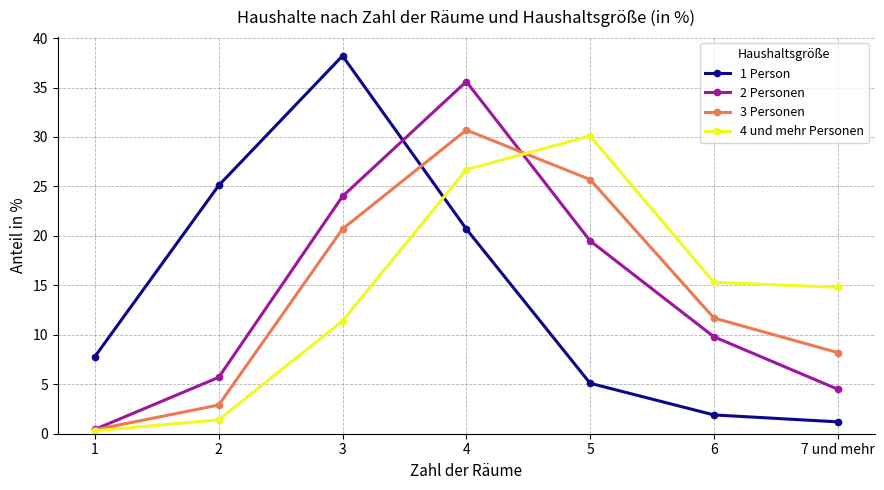

Which series changed the most between 5 and 6?

4 und mehr Personen